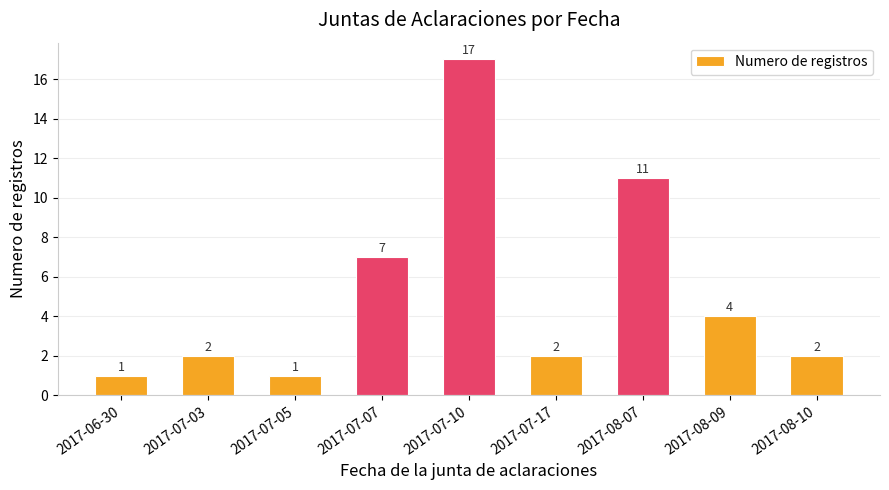

What is the maximum value shown in the chart?

17